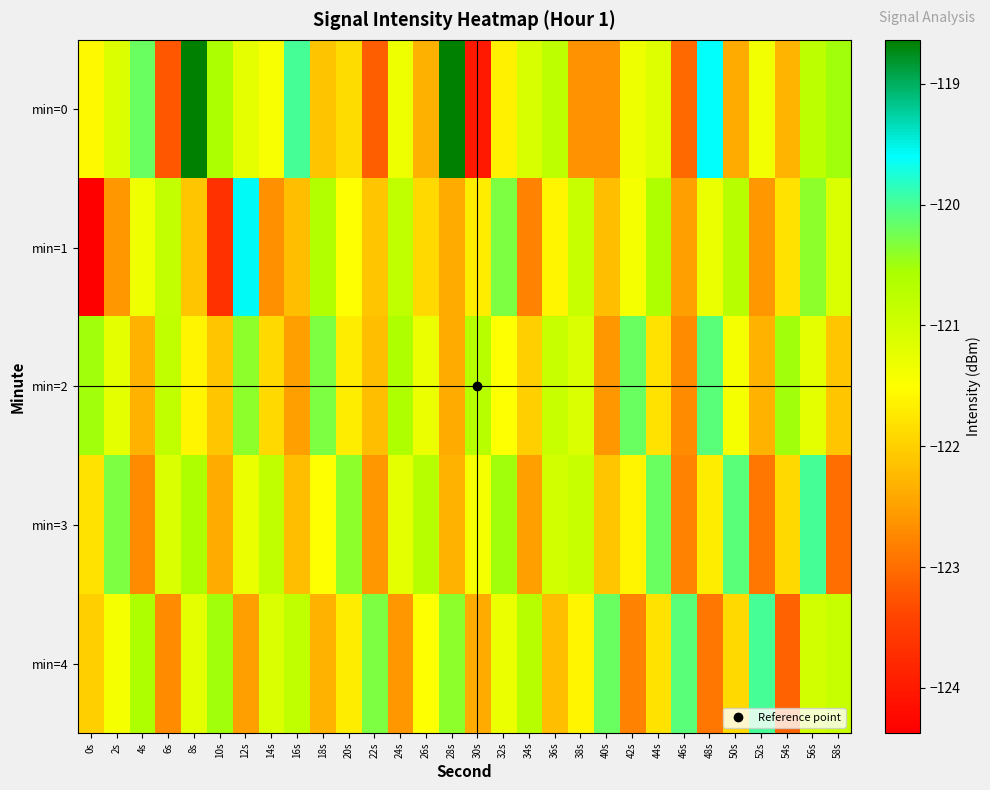

At how many categories does at least one series exceed -122?

30